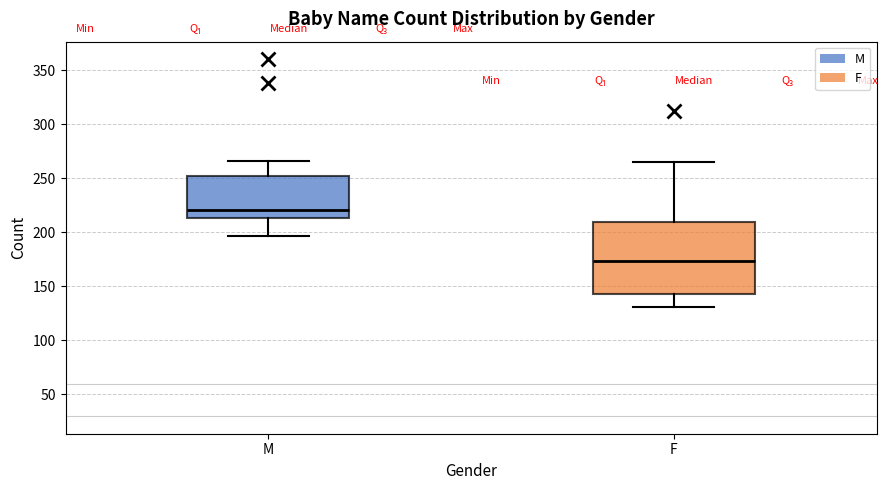

Reading left to right, read every box against the y-axis: the position of its median line, the range the box covers, and the ends of its whiskers. The values are not printed on the chart, so give them approximately, as read against the axis.

M: median 220, box 215 to 250, whiskers 195 to 265
F: median 175, box 145 to 210, whiskers 130 to 265